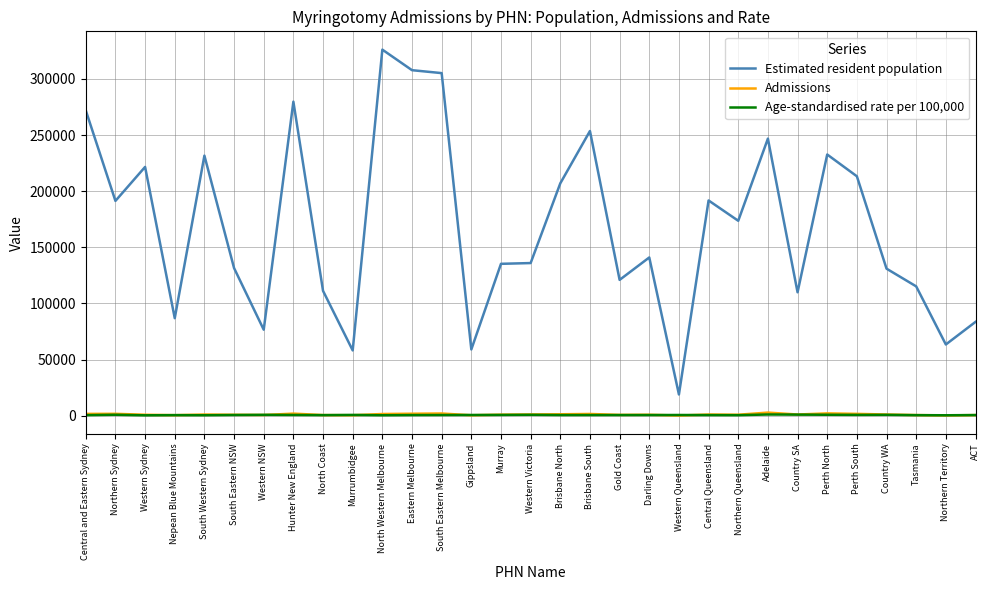

Which series changed the most between Central and Eastern Sydney and Western Victoria?

Estimated resident population